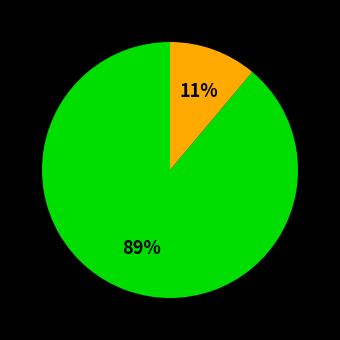

To the nearest percent, what is the average slice percentage?

50%